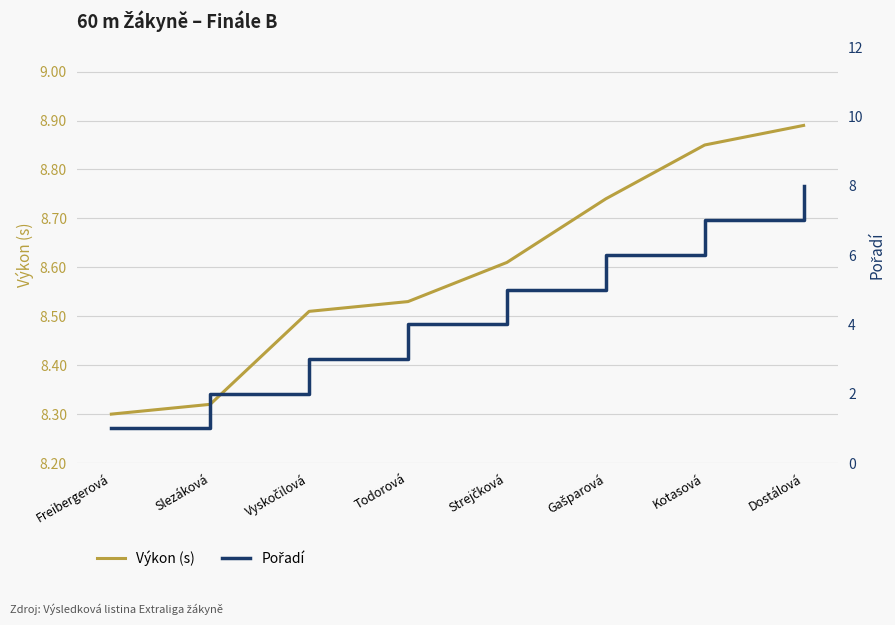

Is this an area chart (filled region under the line)?

No